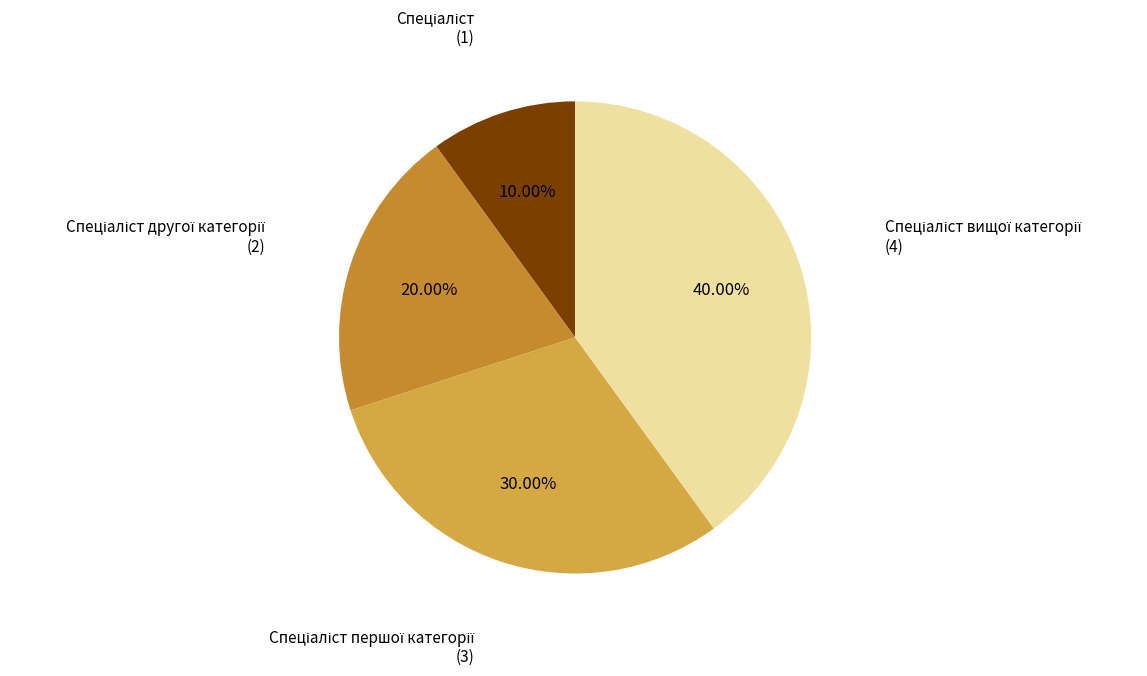

To the nearest percent, what is the difference between the largest and smallest slice percentages?

30%